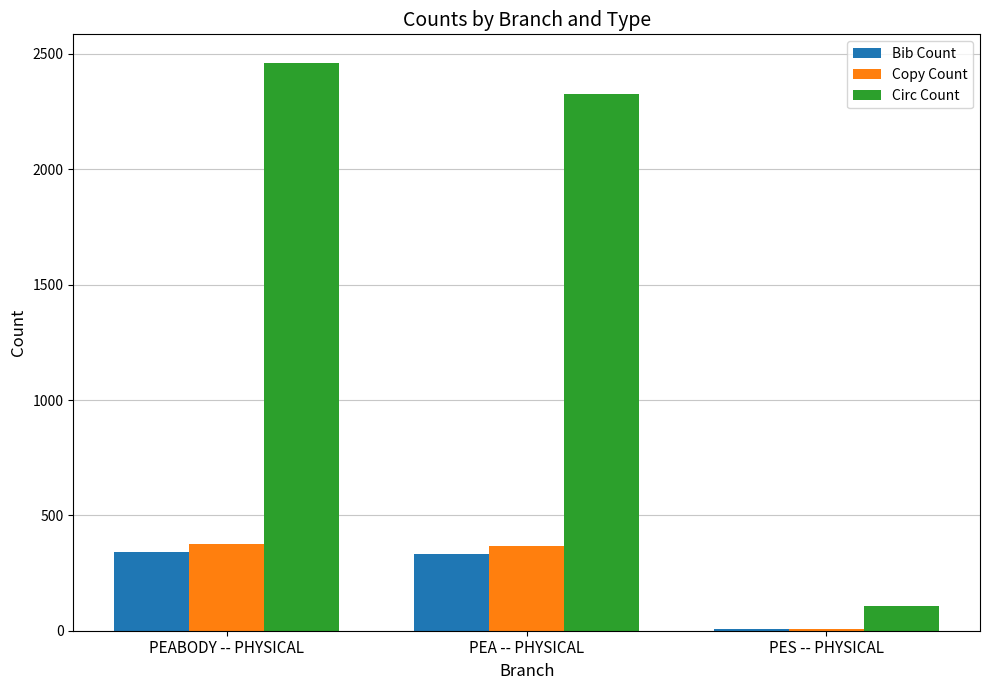

Read the Copy Count value at PEA -- PHYSICAL.

367